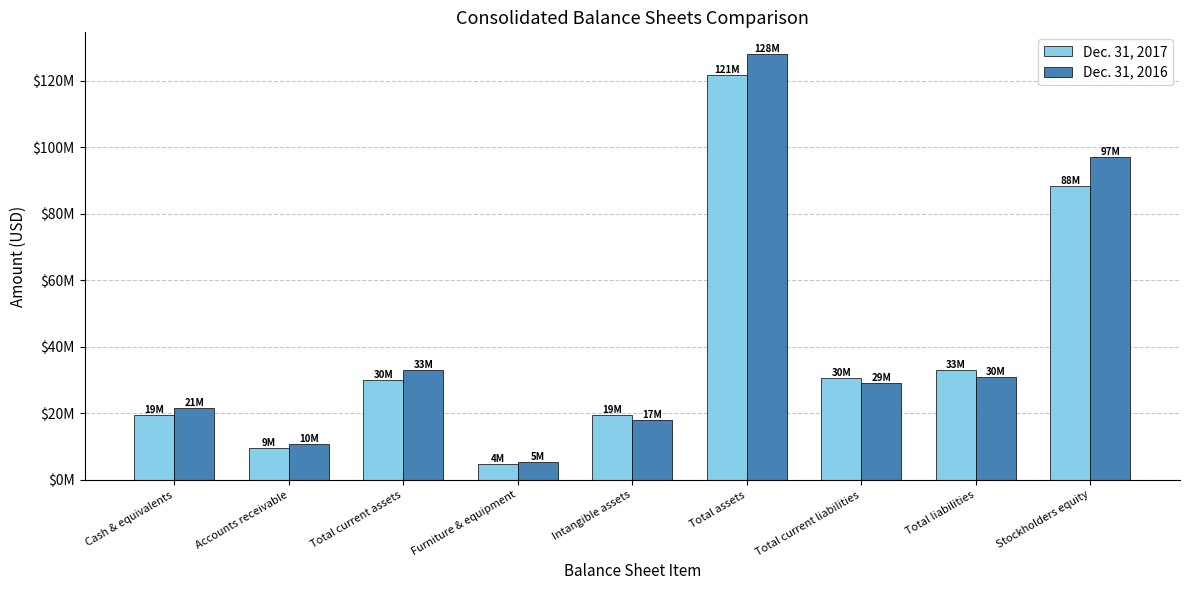

Does the chart contain stacked bars?

No